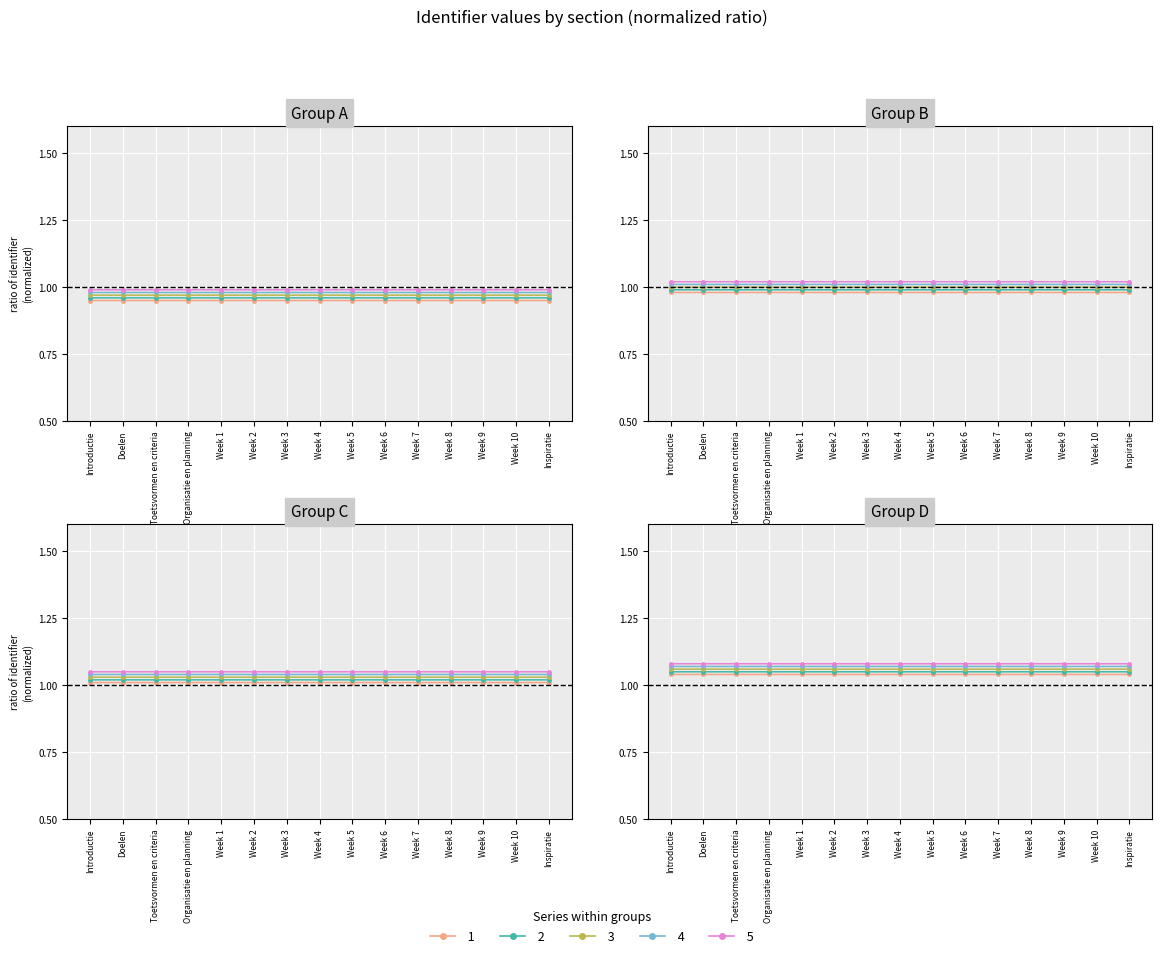

True or false: 4 has more than 1 interior local peaks.

False